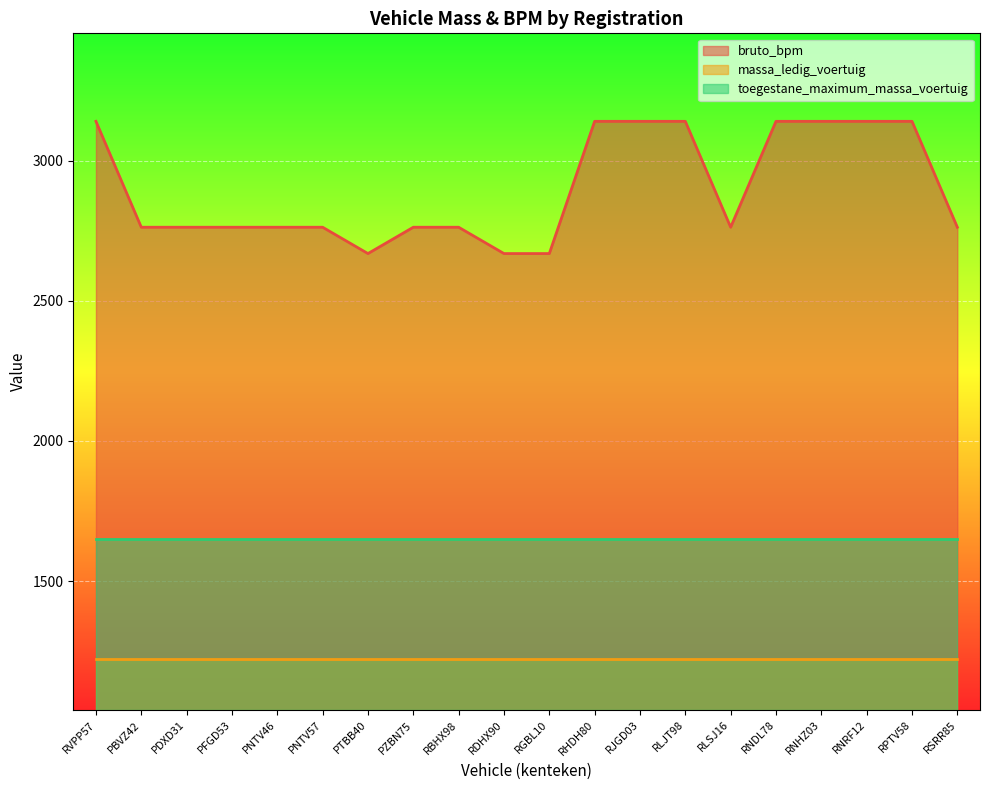

Does the chart display data point markers on the line(s)?

No